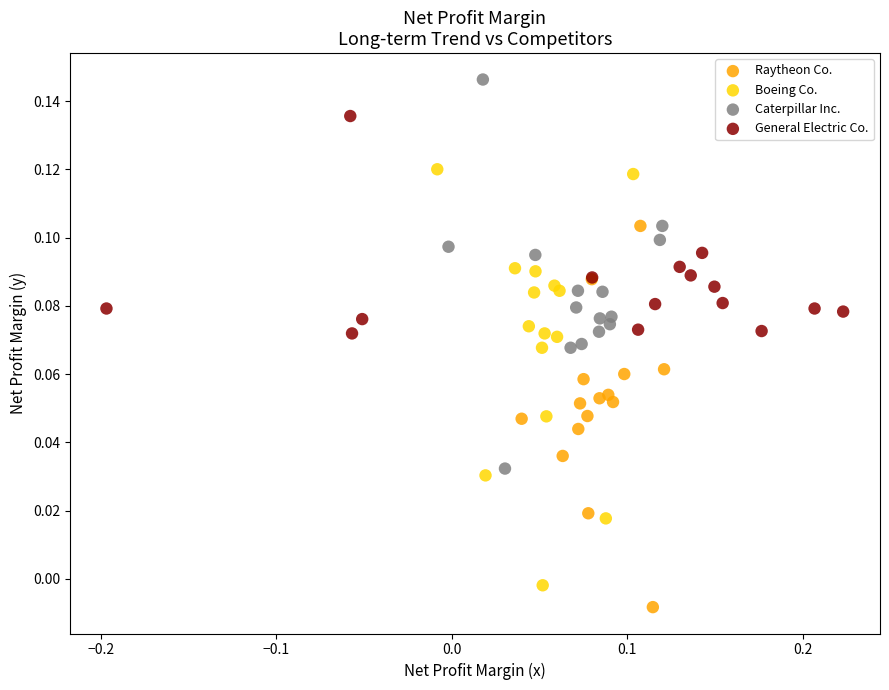

Which series has the largest Y range (max minus min)?

Boeing Co.